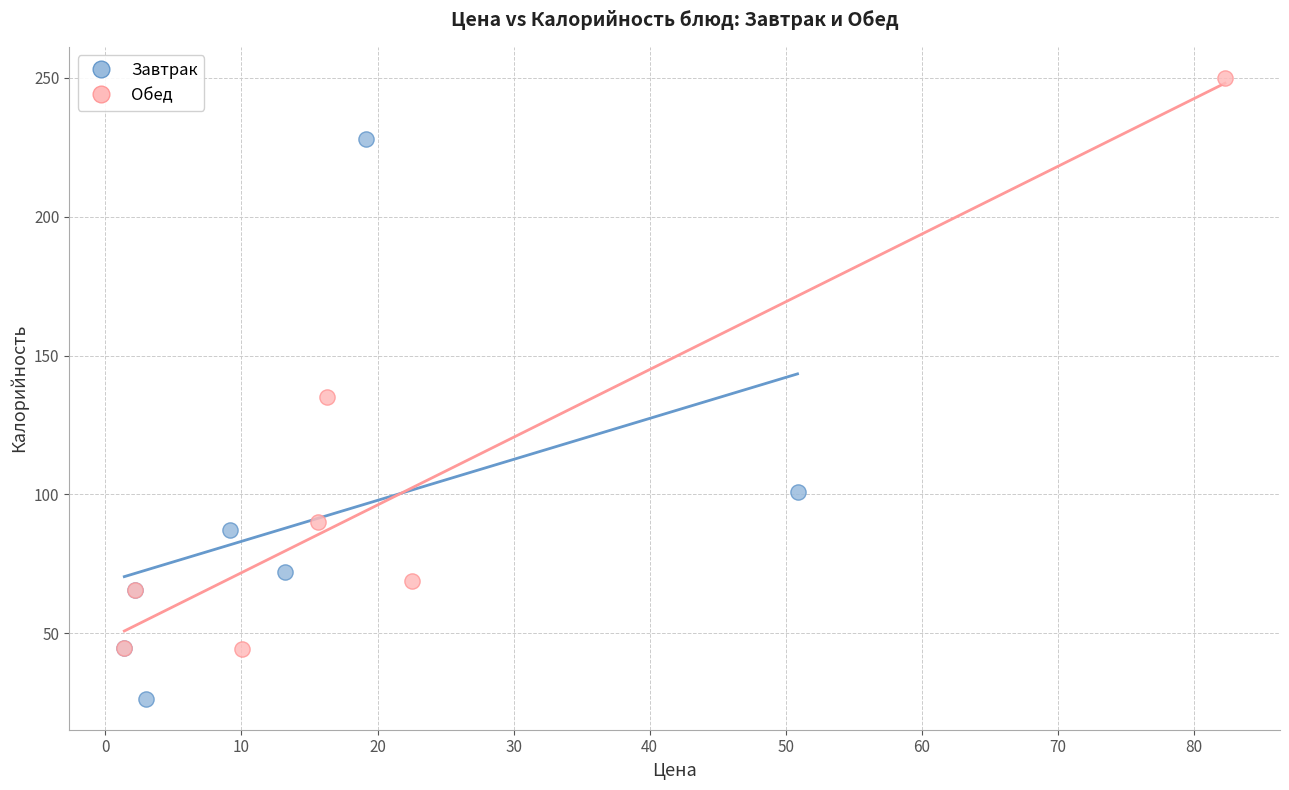

Which series reaches the minimum Y coordinate?

Завтрак